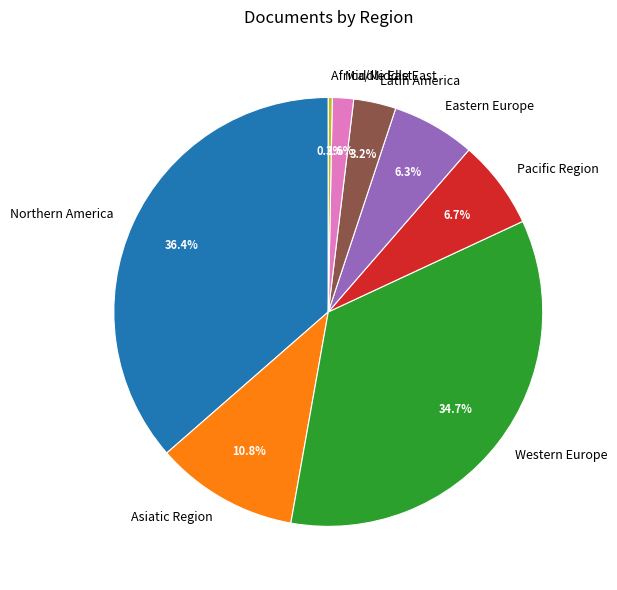

Combined, what portion of the pie is Pacific Region and Africa/Middle East?

7.0%